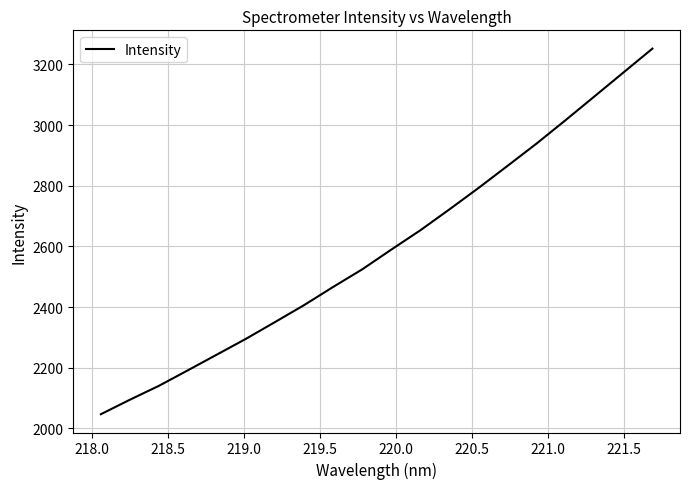

Does the chart display data point markers on the line(s)?

No